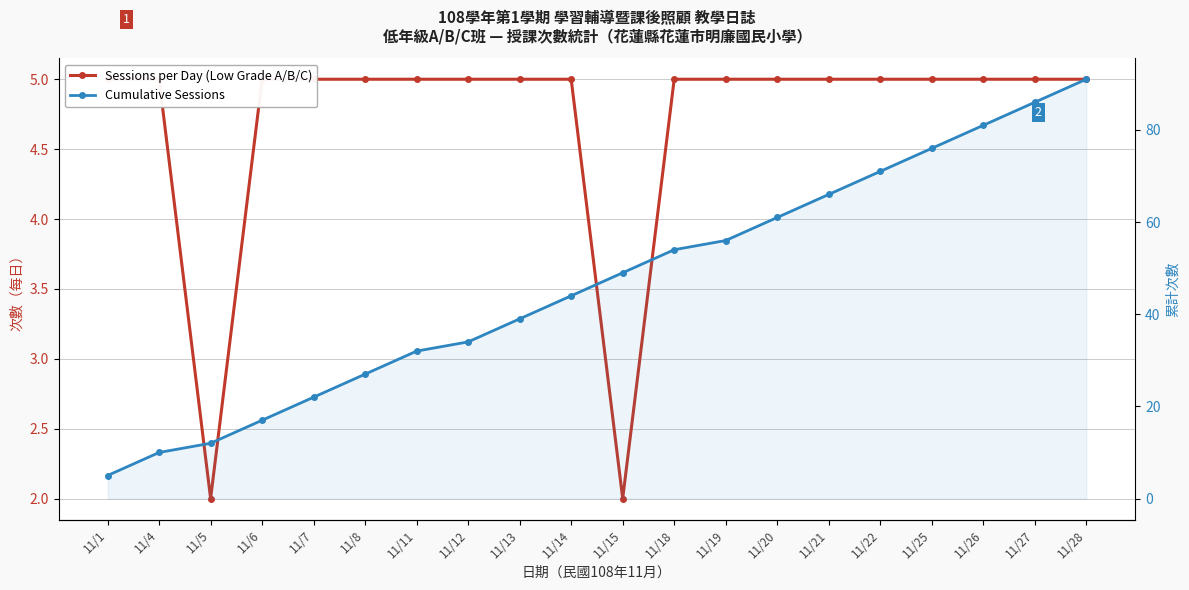

What is the difference between the Cumulative Sessions values at 11/18 and 11/20?

7